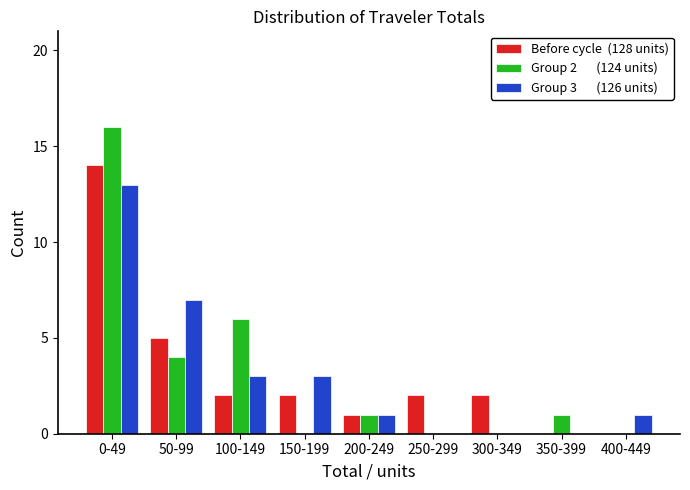

What is the total value across all series at 50-99?

16